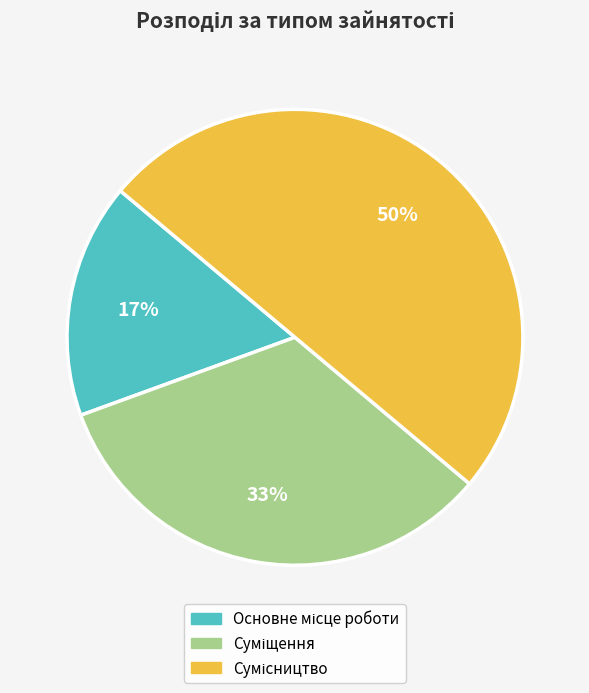

To the nearest percent, what is the average slice percentage?

33%